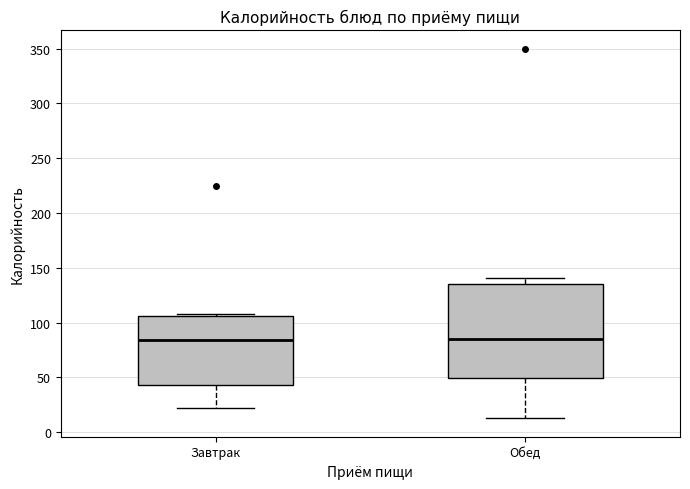

Where does the median line of the box for Обед sit on the y-axis? The values are not printed on the chart, so give them approximately, as read against the axis.

85